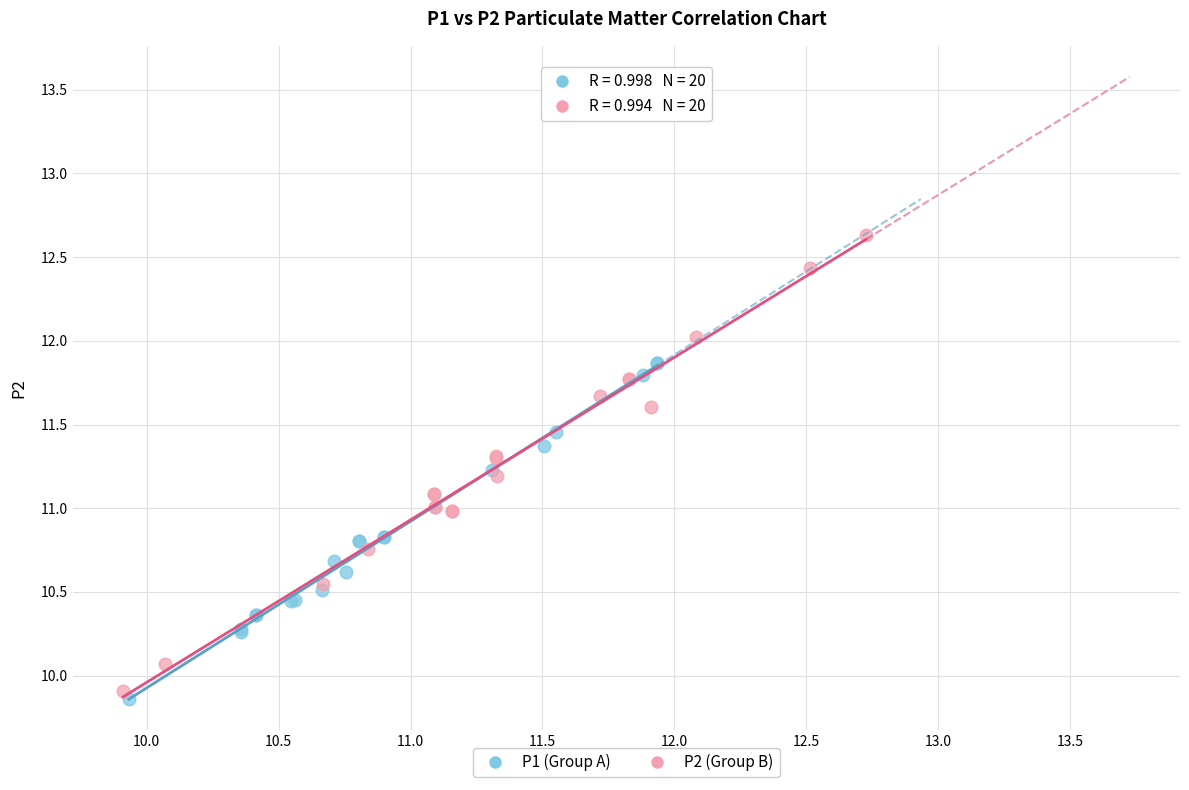

Which series has the largest Y range (max minus min)?

P2 (Group B)